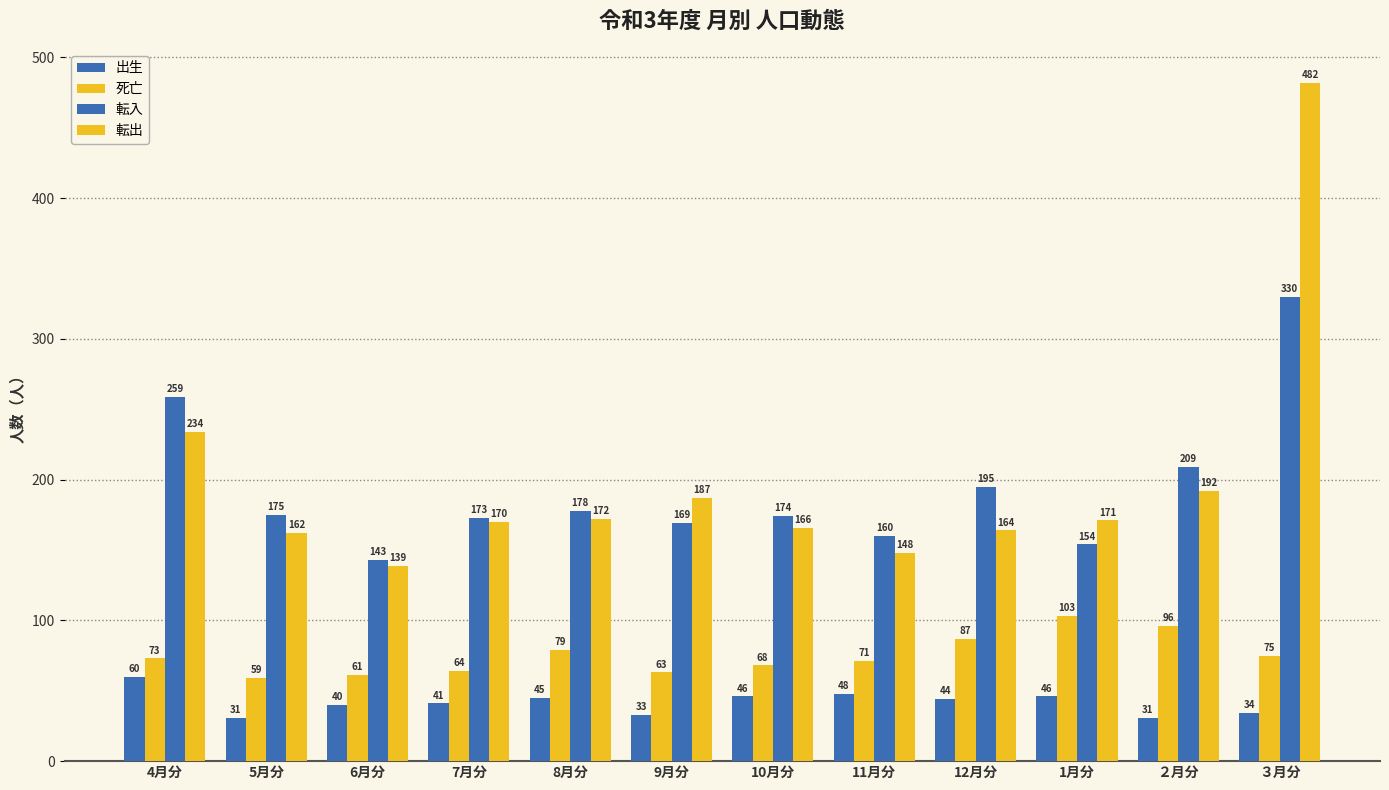

What position from the right is 8月分?

8